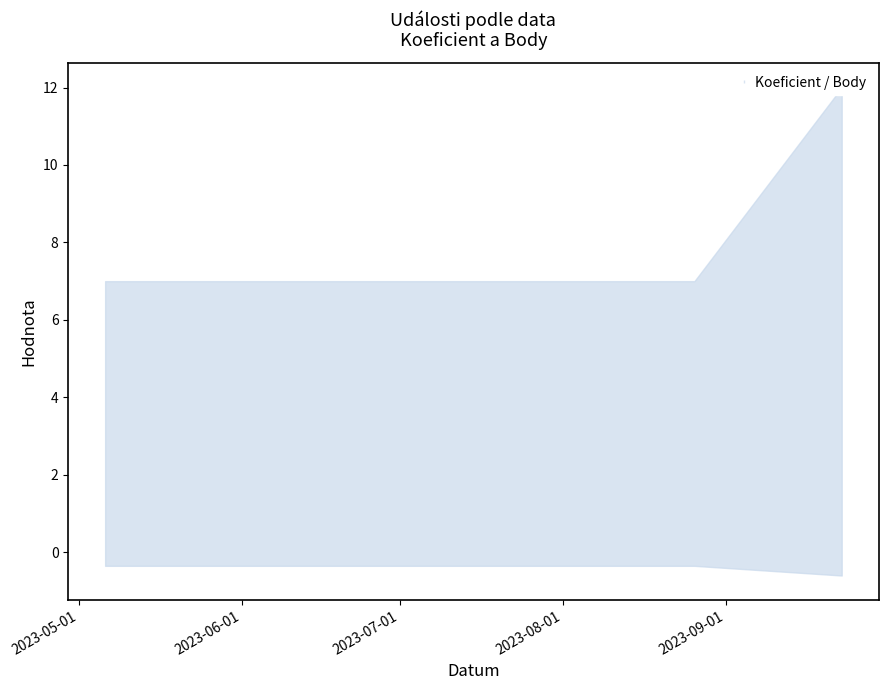

The value of Body at 2023-05-13 is -0.6. True or false?

False